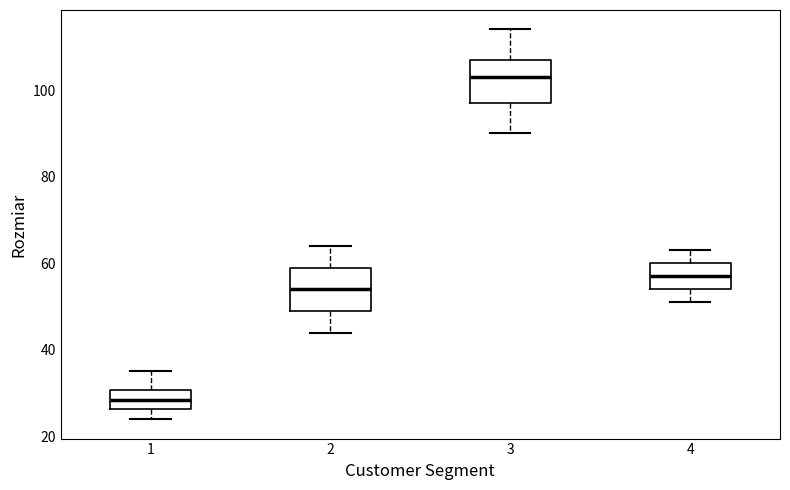

Reading left to right, transcribe this box plot: for each box, give where its median line is, the range the box spans, and where its two whiskers end, as read against the y-axis. The values are not printed on the chart, so give them approximately, as read against the axis.

1: median 28, box 26 to 30, whiskers 24 to 36
2: median 54, box 50 to 60, whiskers 44 to 64
3: median 104, box 98 to 108, whiskers 90 to 114
4: median 58, box 54 to 60, whiskers 52 to 64